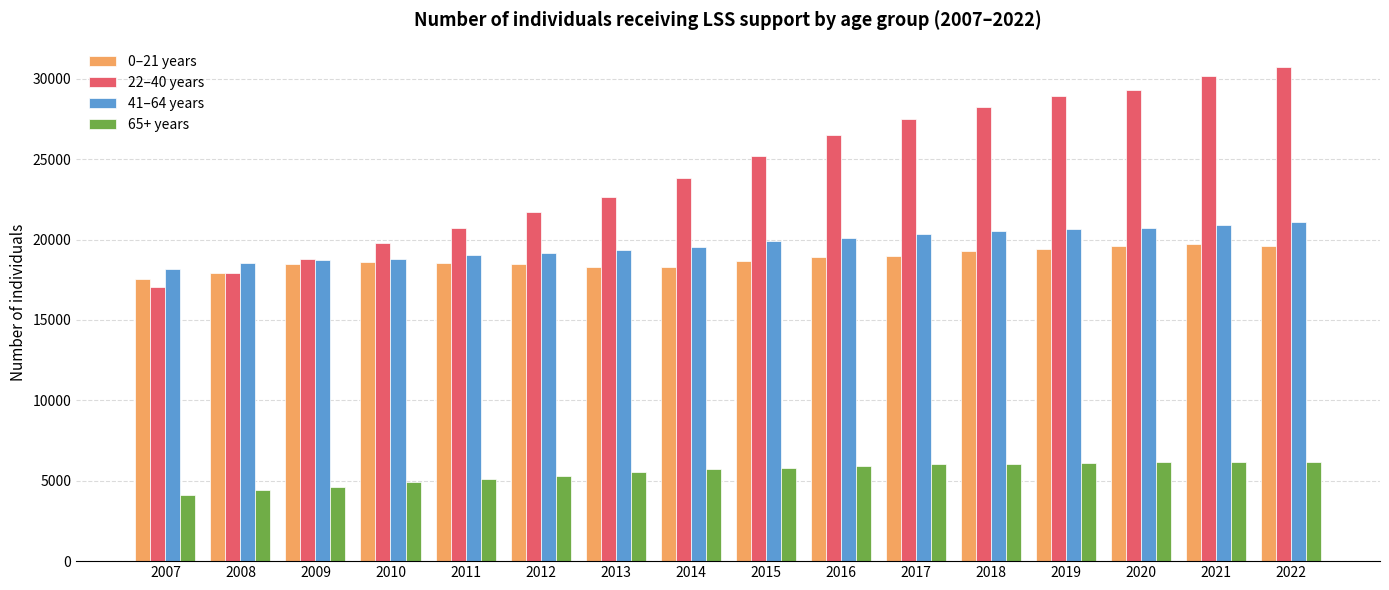

What is the maximum value for 0–21 years?

19724